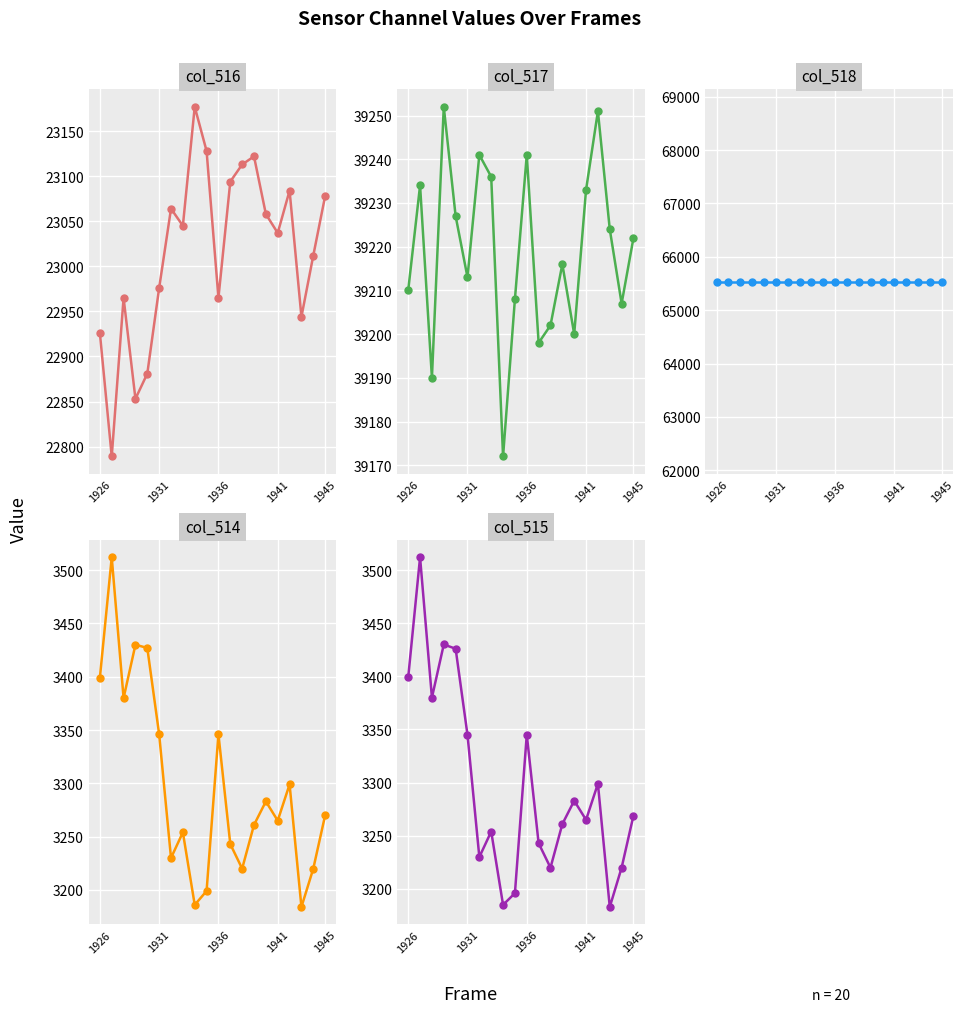

What is the difference between the highest and lowest values at 13?

62274